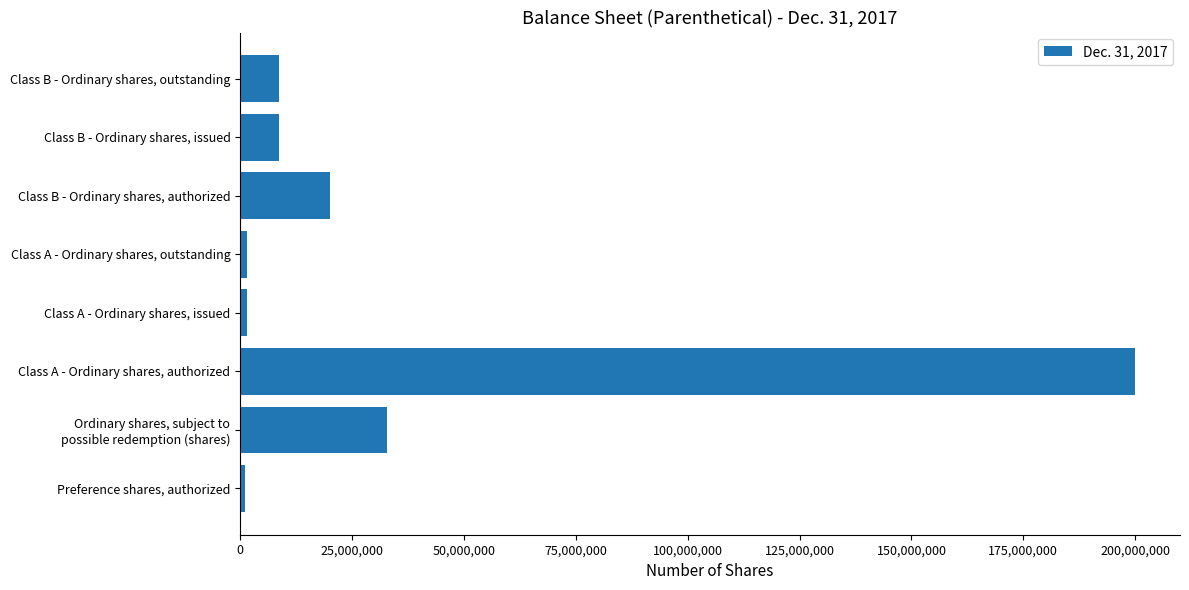

What is the change in value from Class B - Ordinary shares, authorized to Class B - Ordinary shares, issued?

-11375000